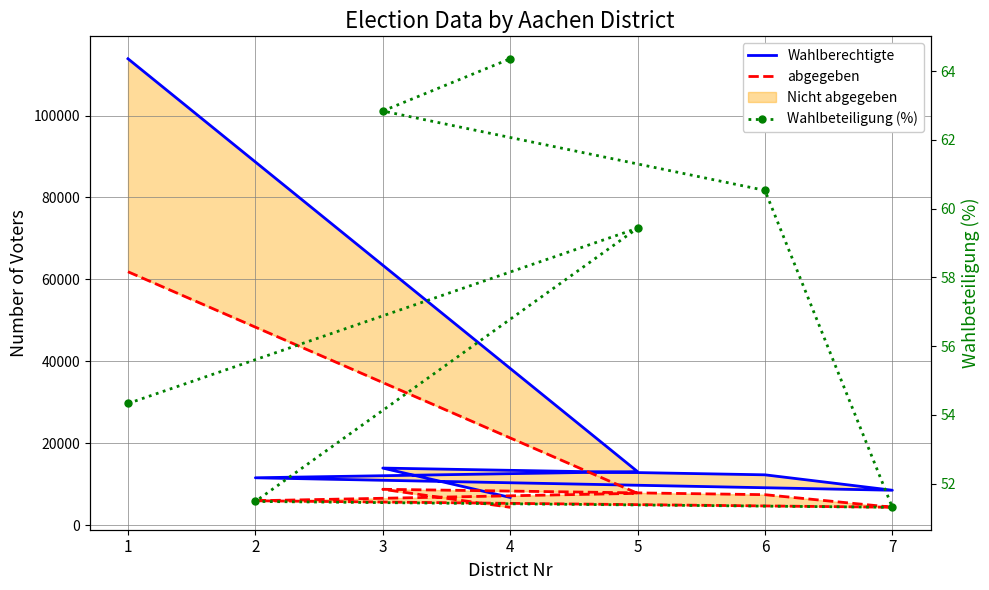

Which has a higher value, 2 or 1?

1